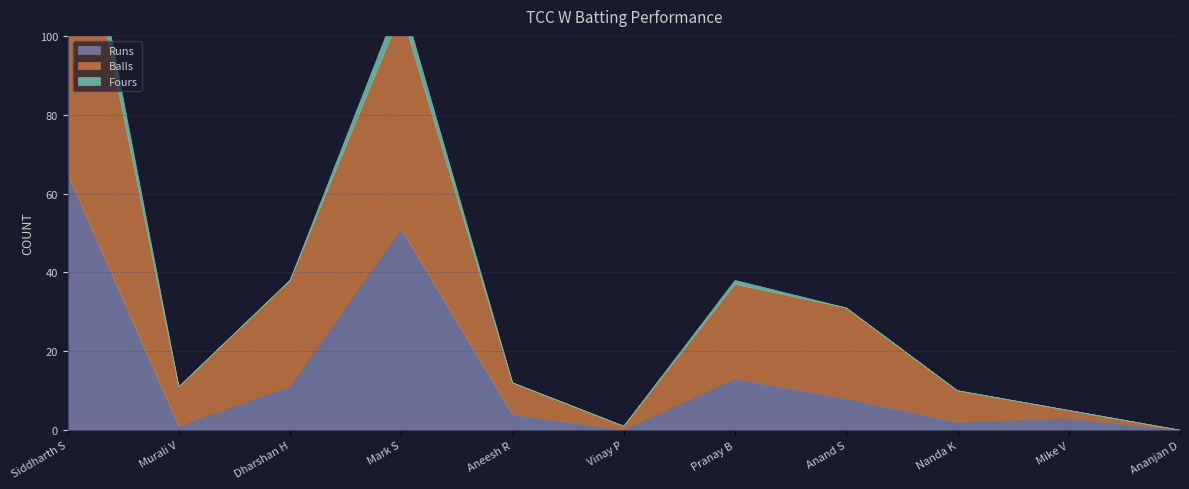

True or false: Fours and Balls cross at least once.

False